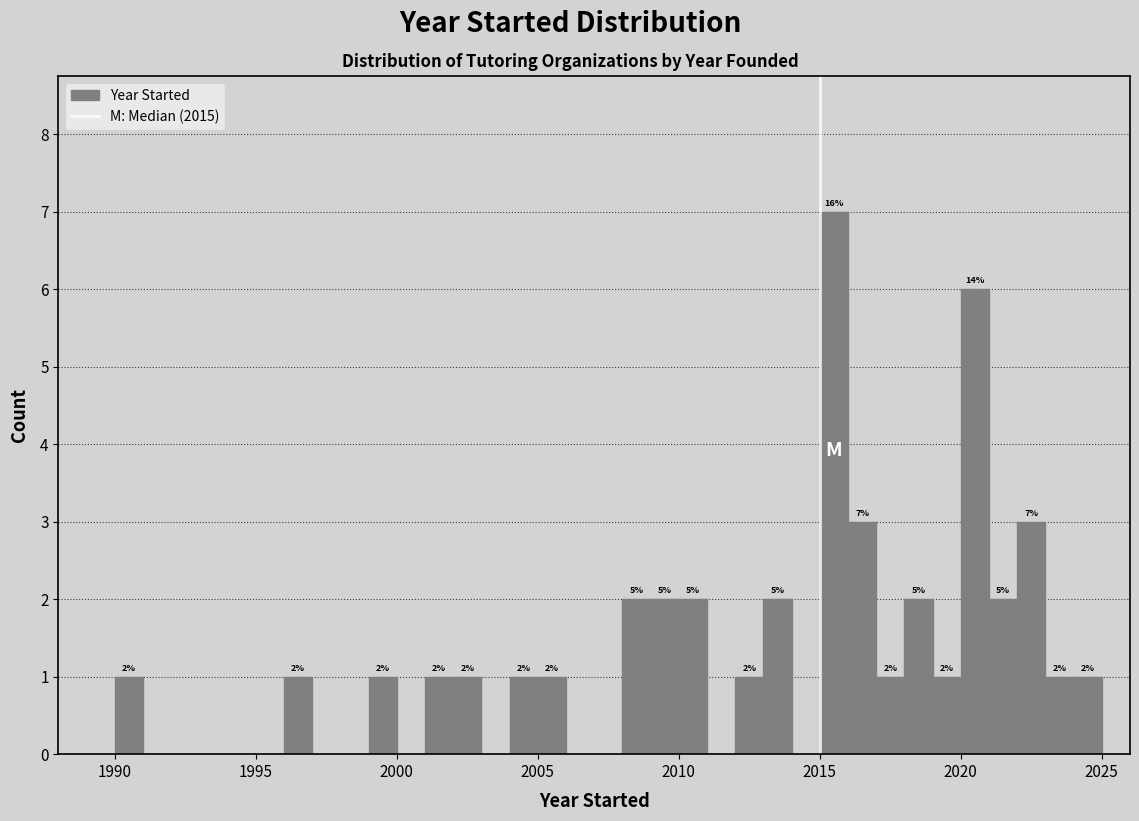

Around what value on the x-axis is the tallest bar? Give the approximate position of its centre, as read against the axis.

2015.5